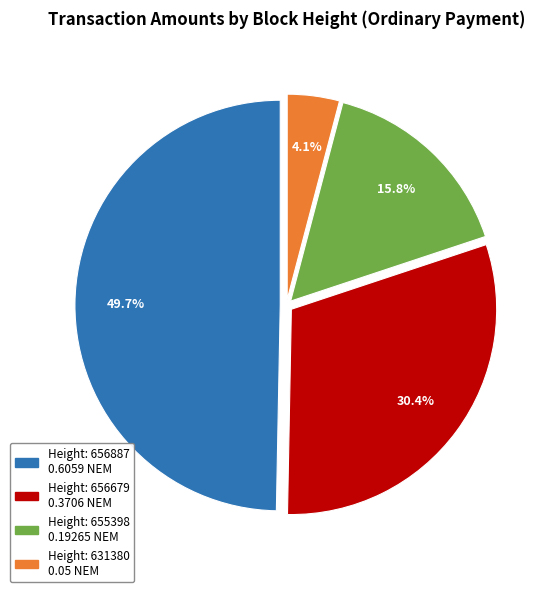

Is there a majority slice in this chart?

No